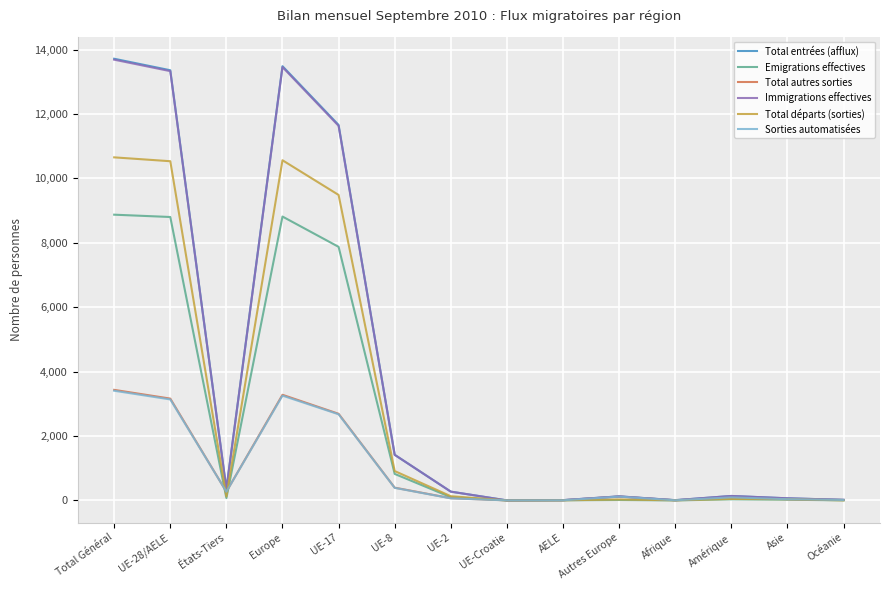

What is the highest value of the Immigrations effectives series?

13686